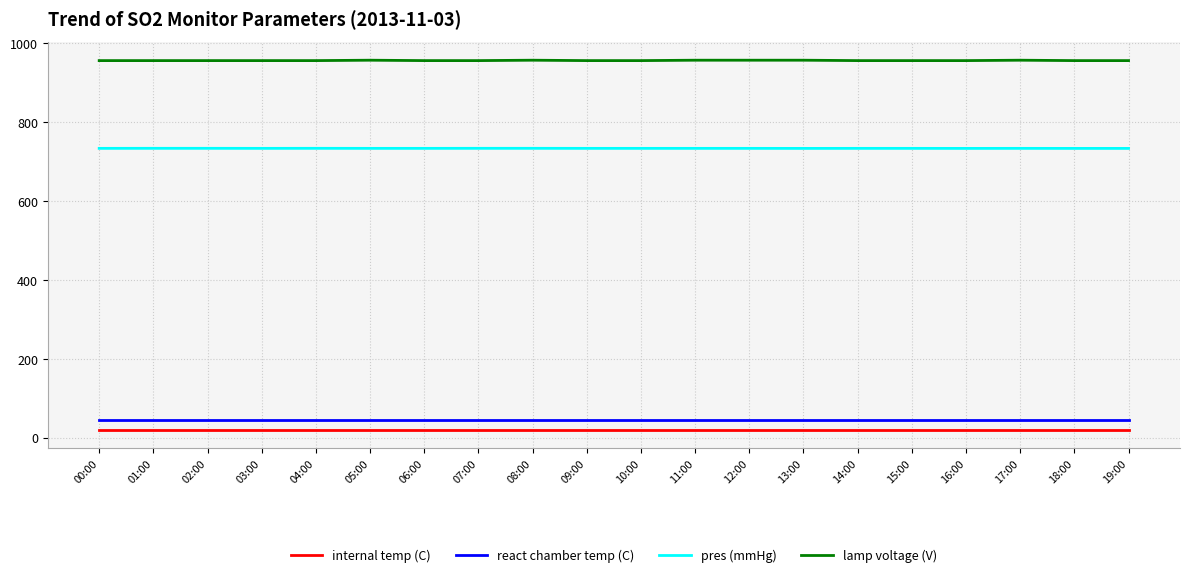

What is the maximum value shown in the chart?

957.0